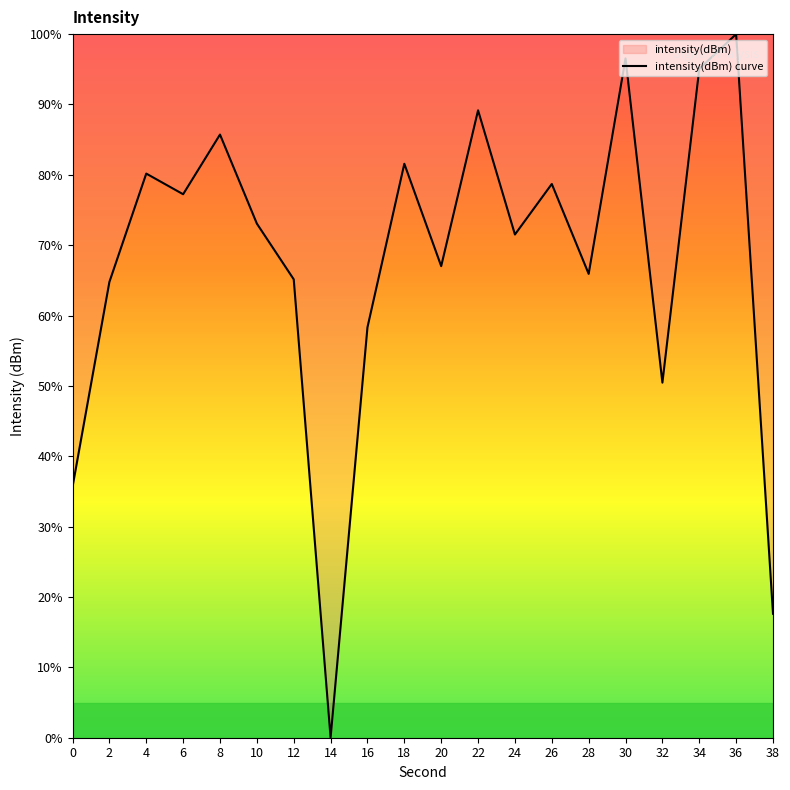

How many interior local valleys (lower than both neighbors) does the data have?

6